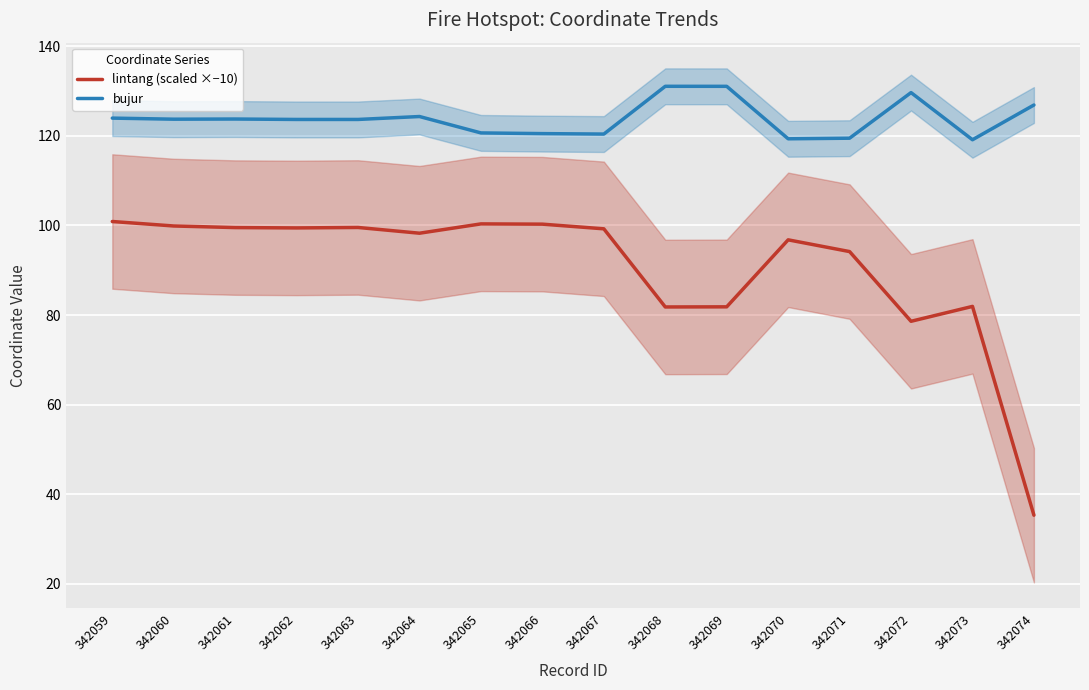

How many data points in lintang (scaled ×−10) are less than 99?

8